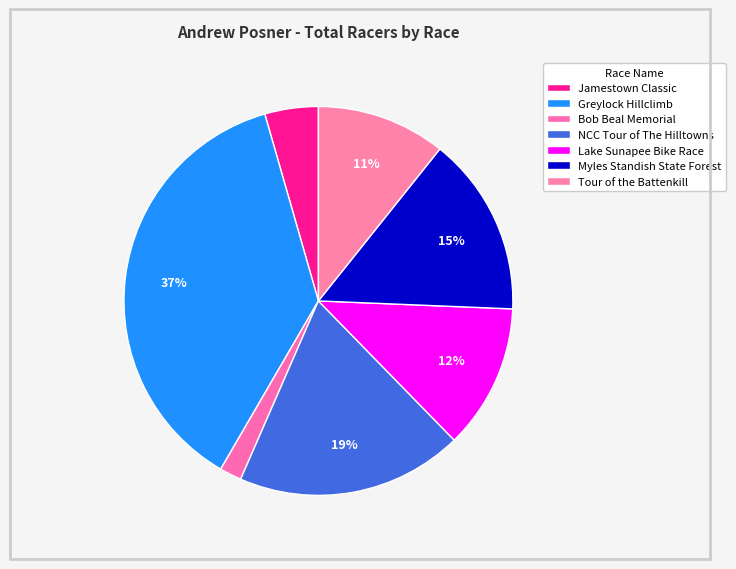

To the nearest percent, what is the combined percentage of Jamestown Classic and Myles Standish State Forest?

19%